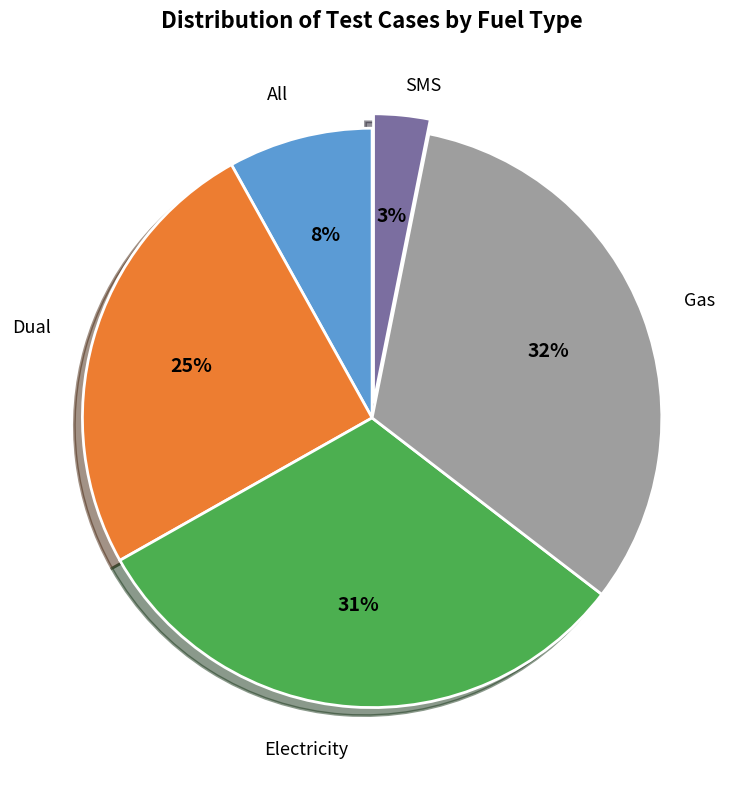

Is there any slice that represents more than half of the pie?

No